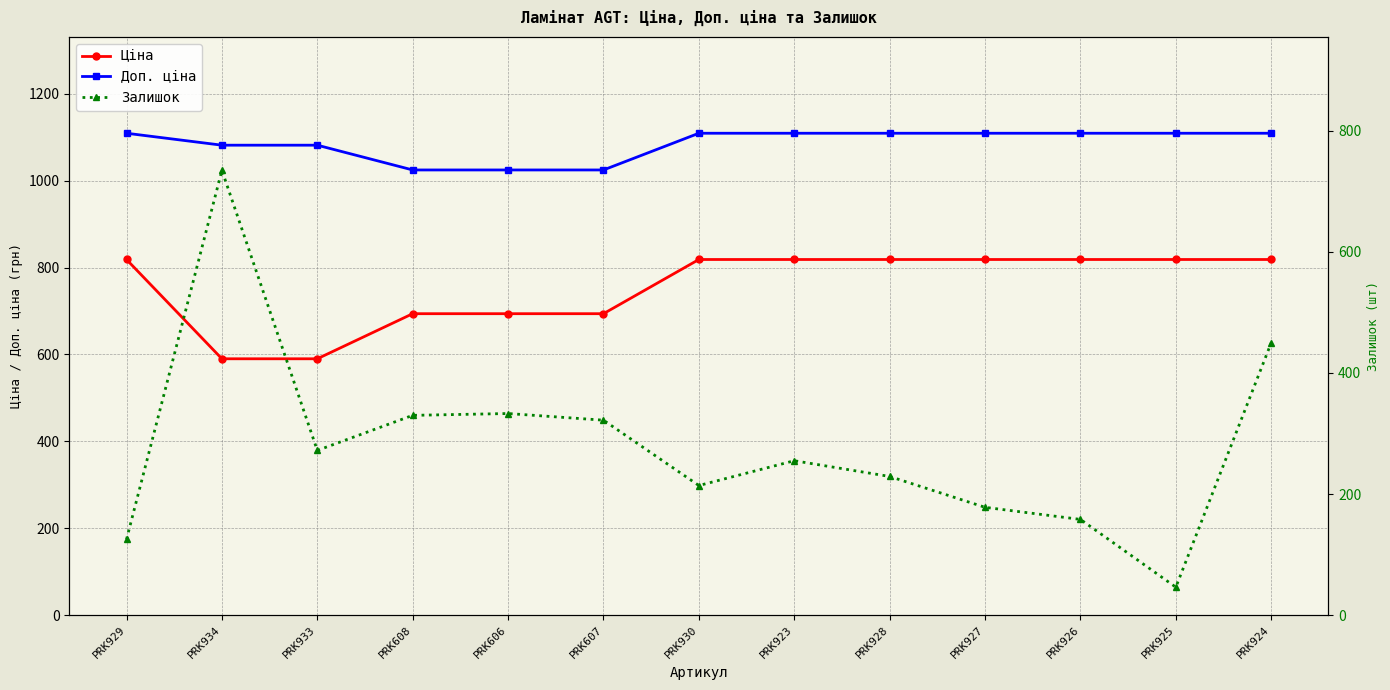

What is the maximum value shown in the chart?

1109.2